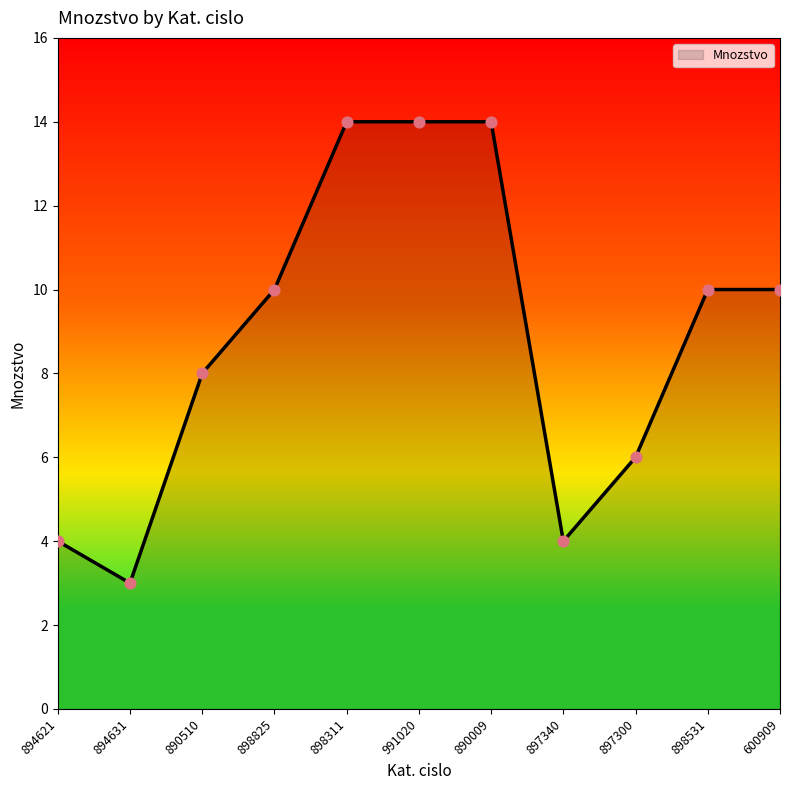

What is the change in value from 897340 to 600909?

+6